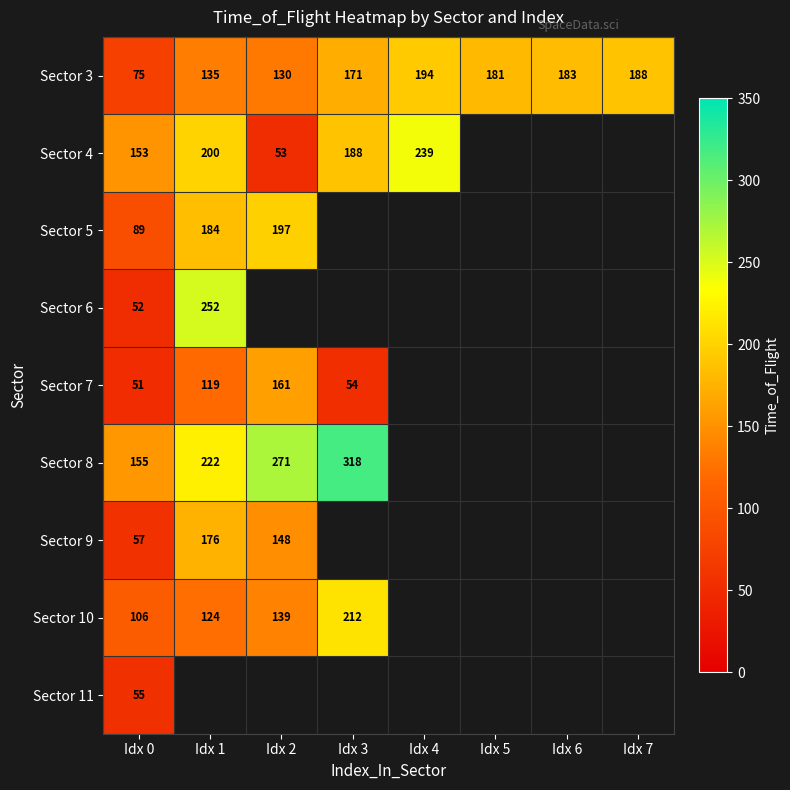

How many data points in Sector 3 are less than 181?

4